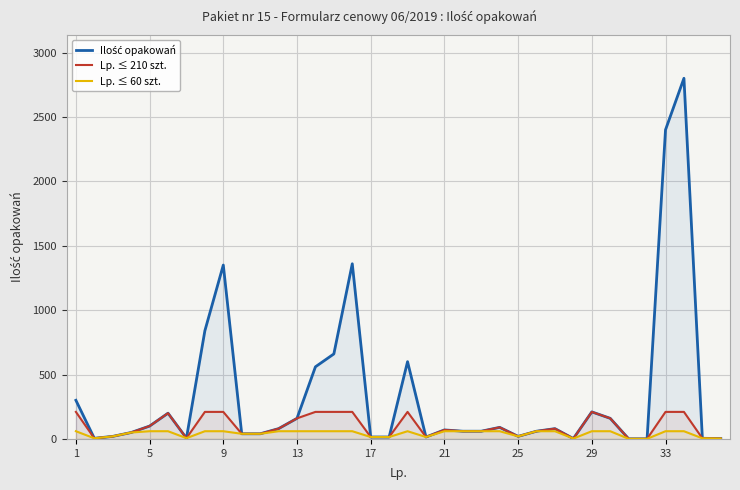

What is the sum of all Lp. ≤ 60 szt. values?

1499